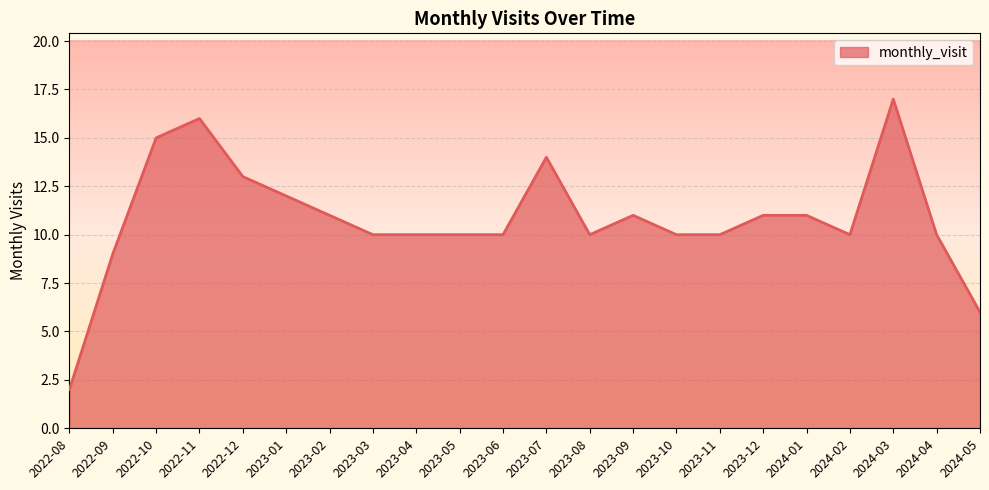

Count the number of categories in the chart.

22